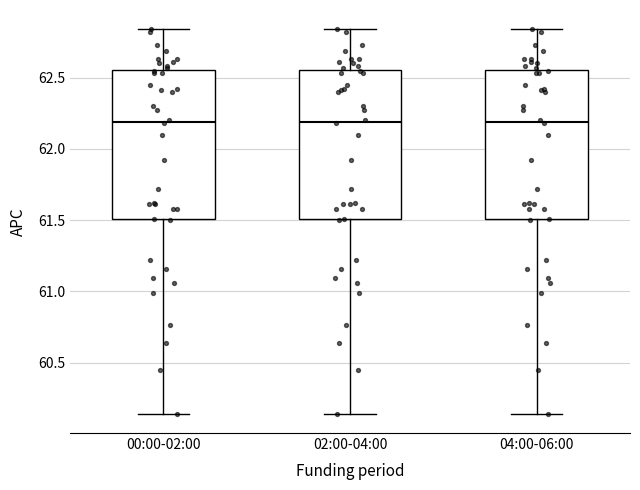

Where is the upper edge of the box for 02:00-04:00 on the y-axis? The values are not printed on the chart, so give them approximately, as read against the axis.

62.55